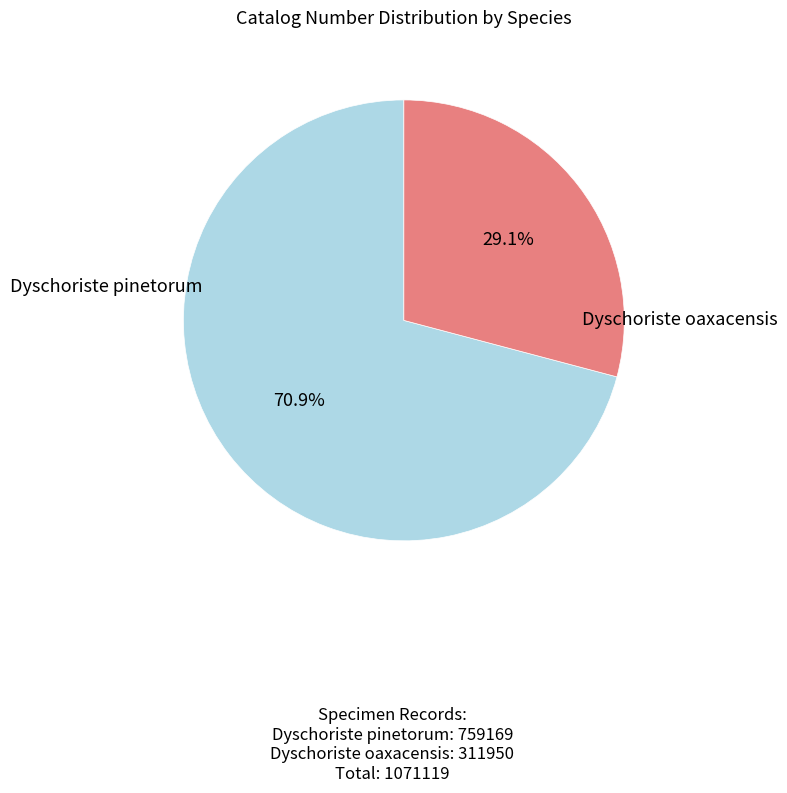

Which category has the biggest portion of the pie?

Dyschoriste pinetorum